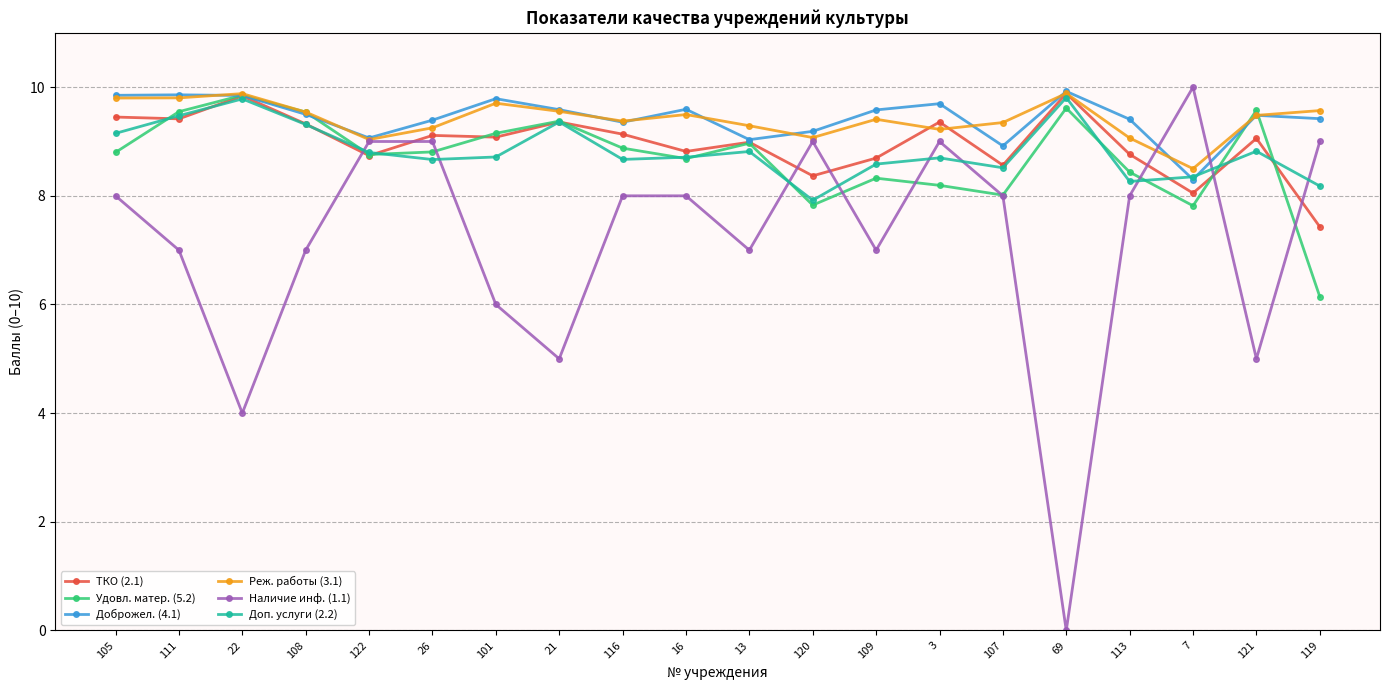

Is it true that Удовл. матер. (5.2) equals 8.8 at 122?

True